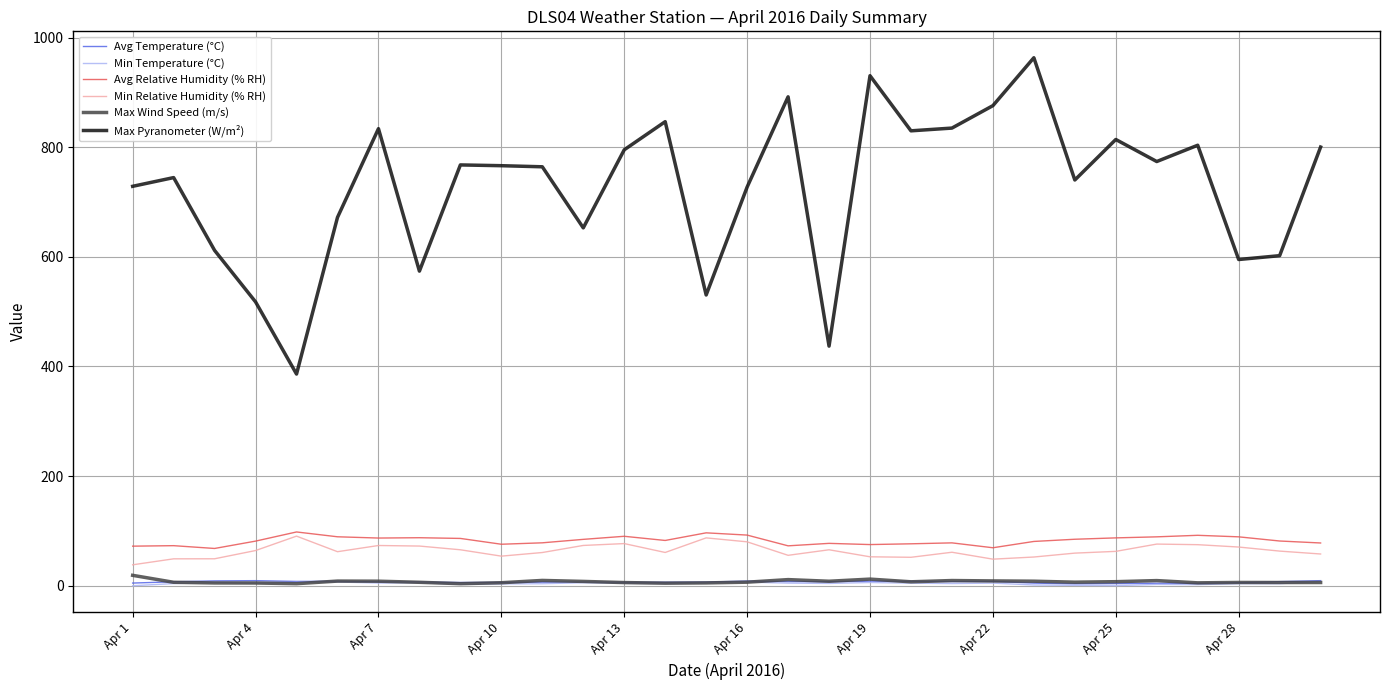

Which series has the largest total across all categories?

Max Pyranometer (W/m²)